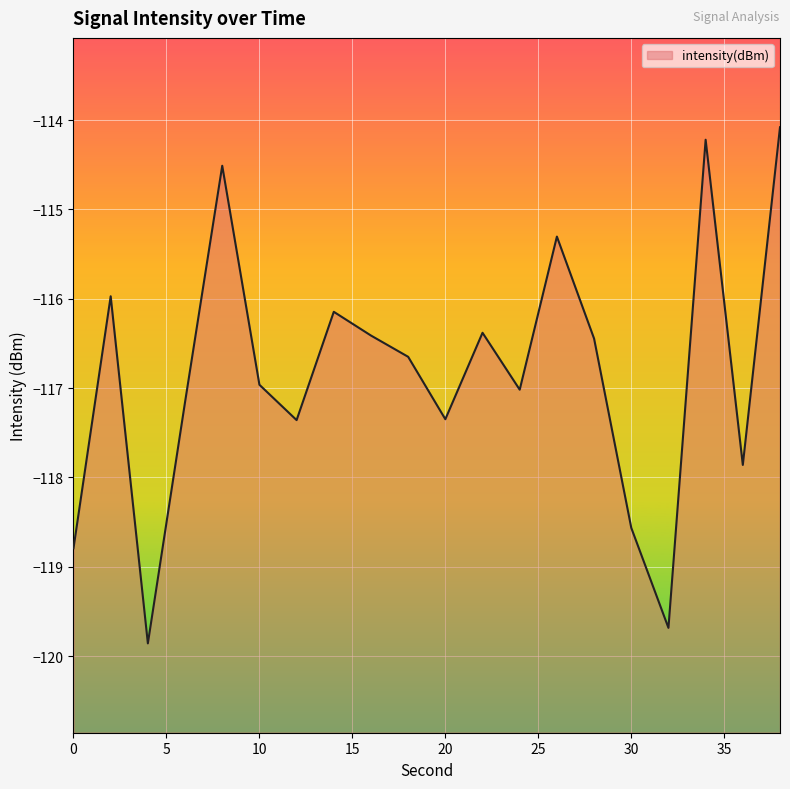

Where is the data nearest to the value -116?

2